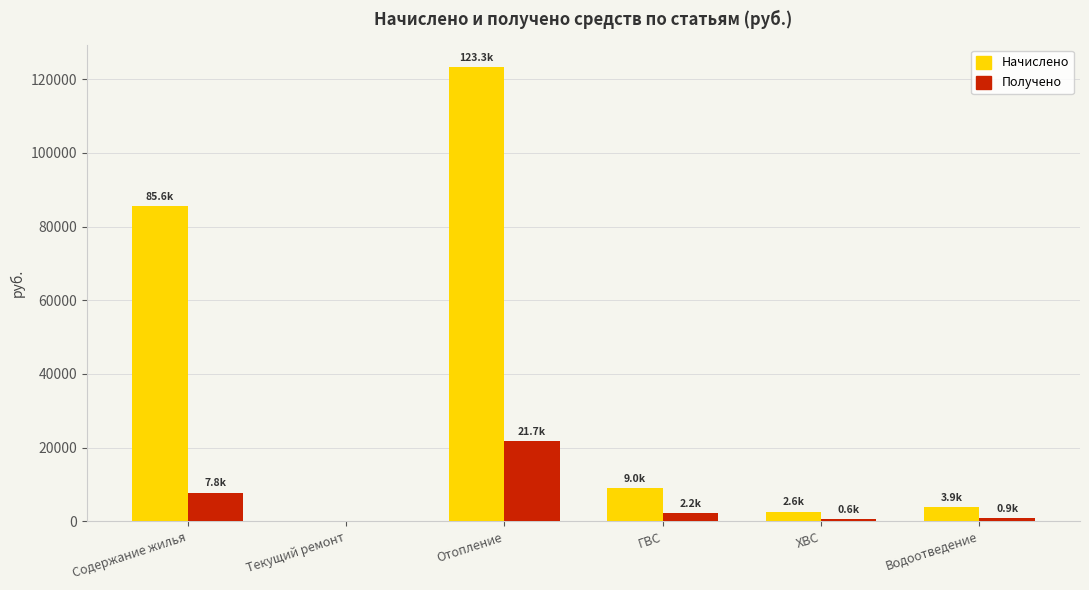

How many positive values does the Получено series have?

5